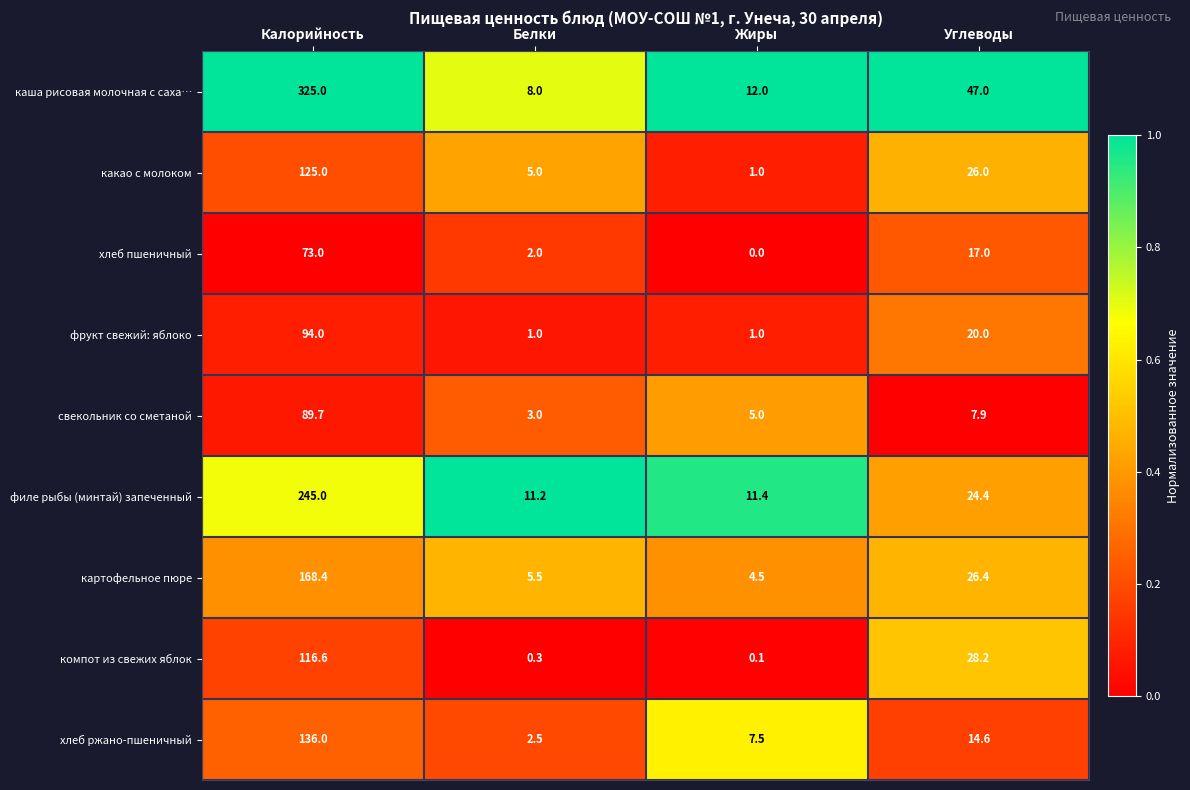

What is the average value of the картофельное пюре series?

51.2